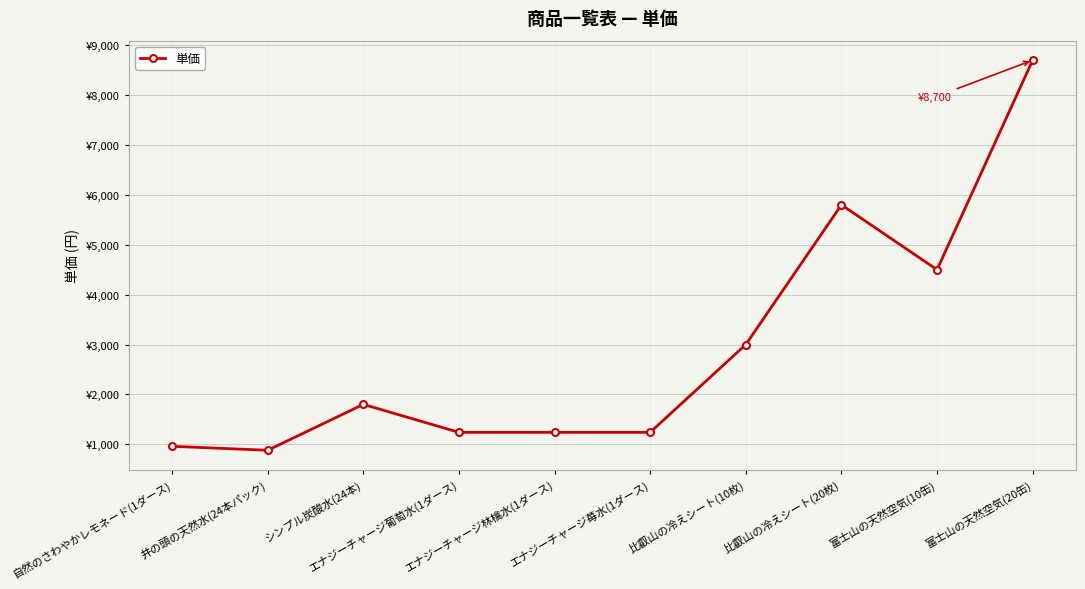

The value at エナジーチャージ葡萄水(1ダース) is 626. True or false?

False